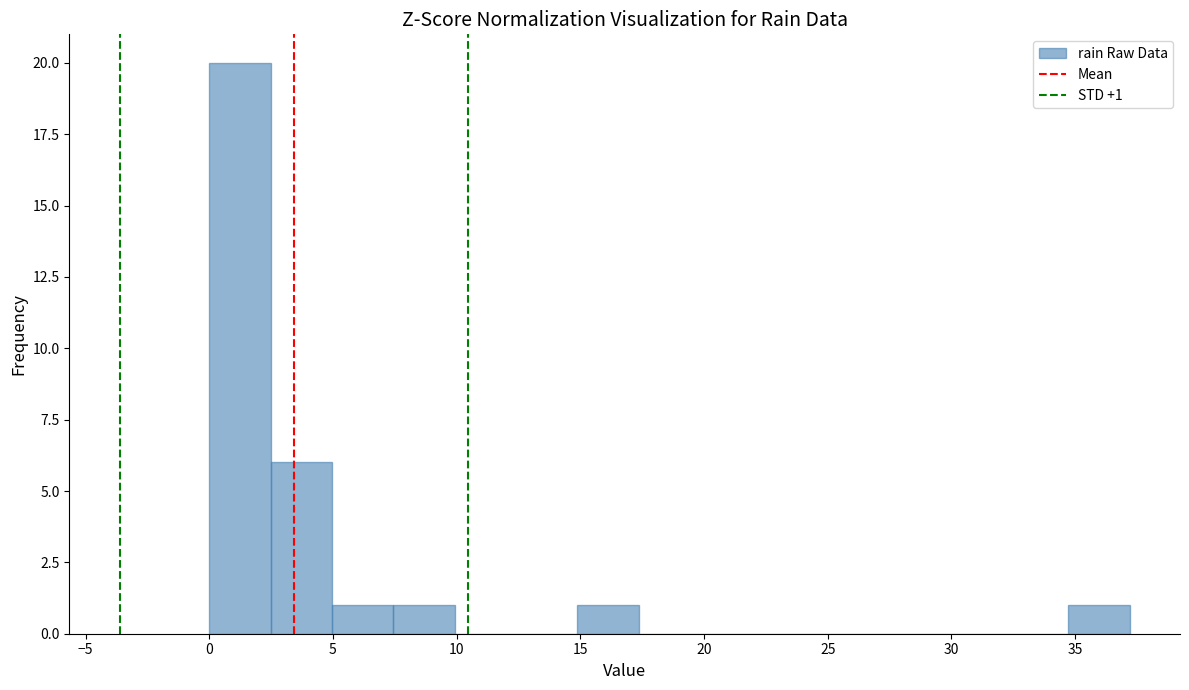

Over which range of the x-axis is the bar tallest?

0.0 to 2.5